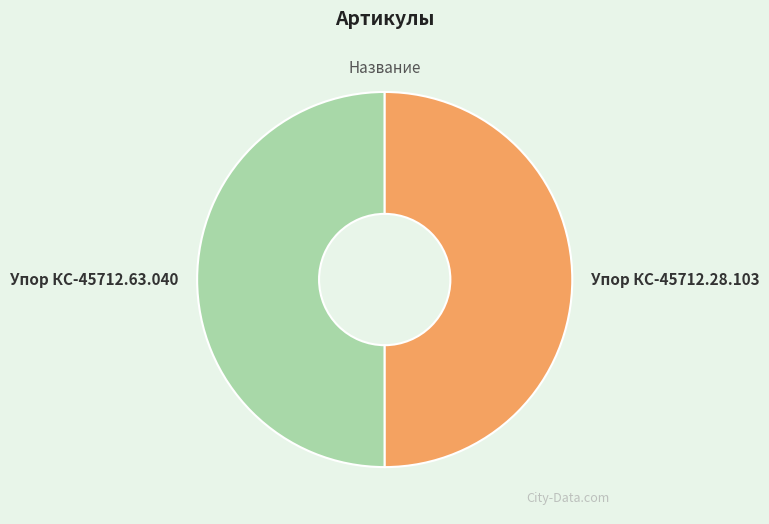

The Упор КС-45712.63.040 slice represents 57% of the pie. True or false?

False